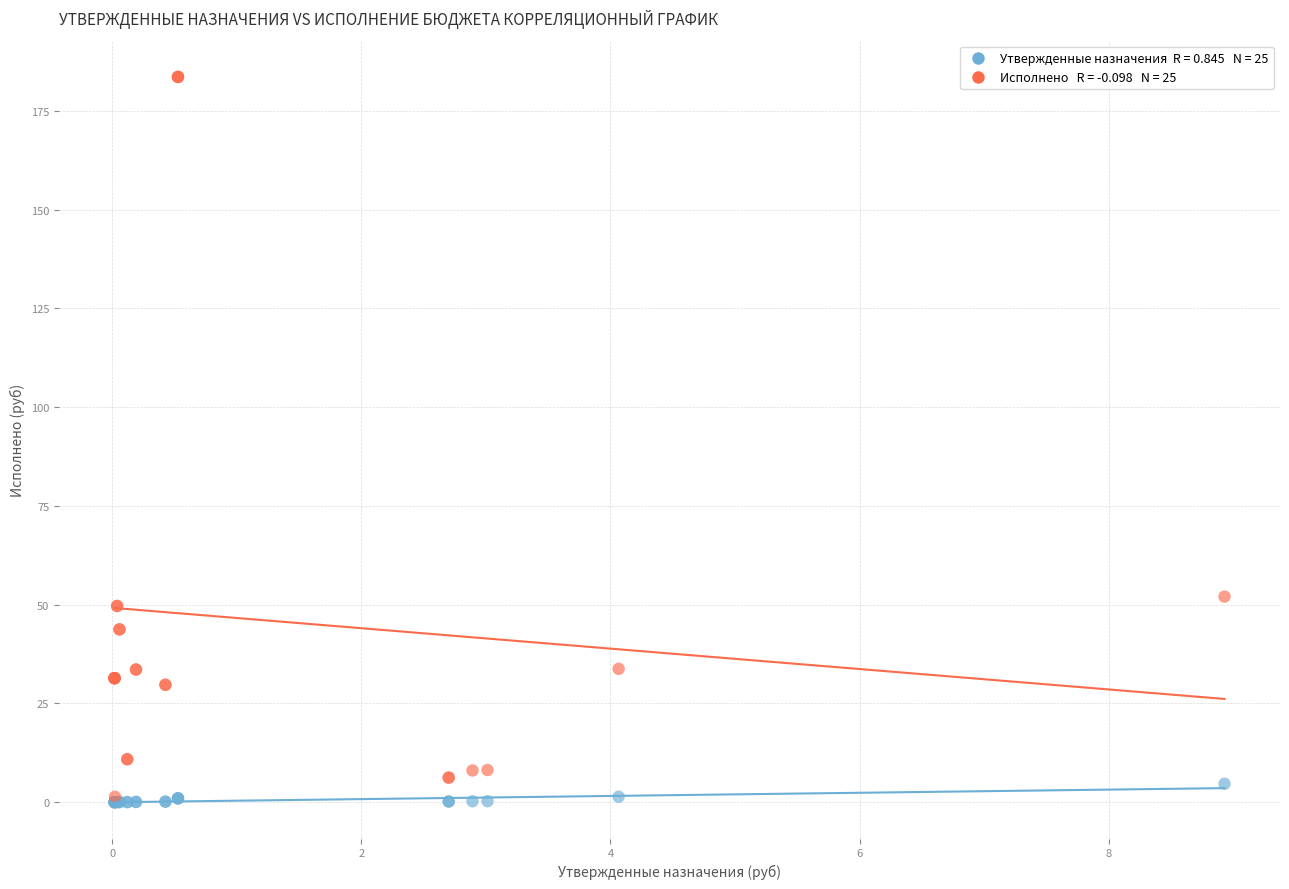

Across all series, what Y value is closest to 91?

52.0